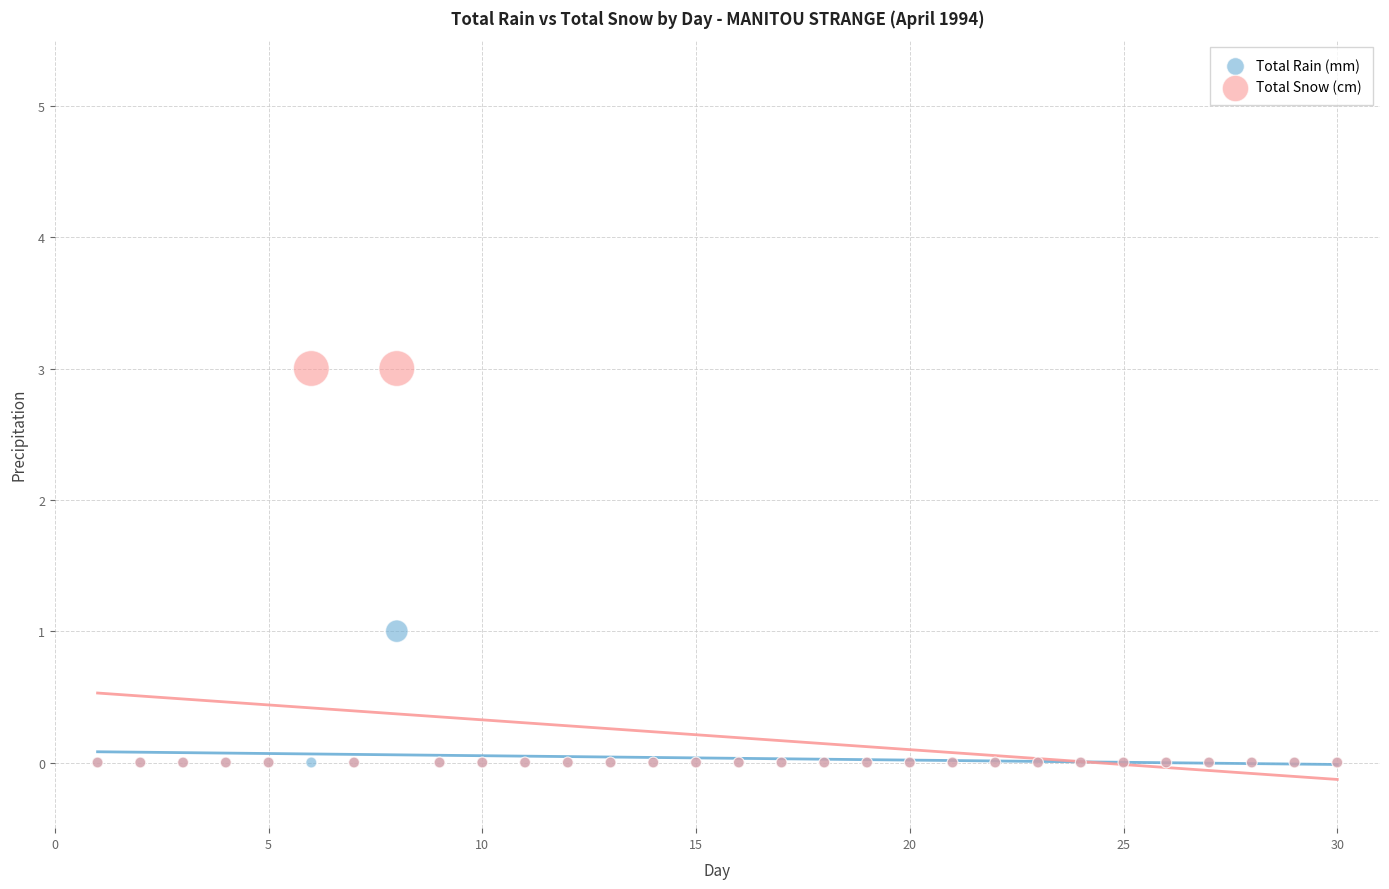

What are all the series names shown in the legend?

Total Rain (mm), Total Snow (cm)